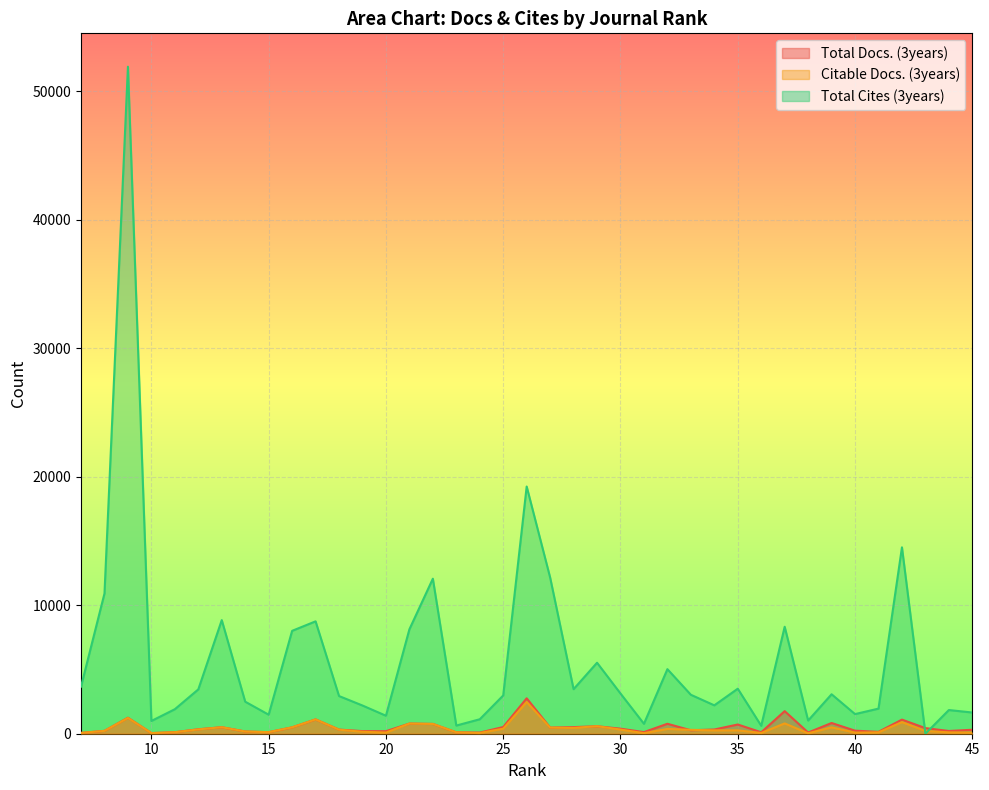

Count the number of data series in this chart.

3